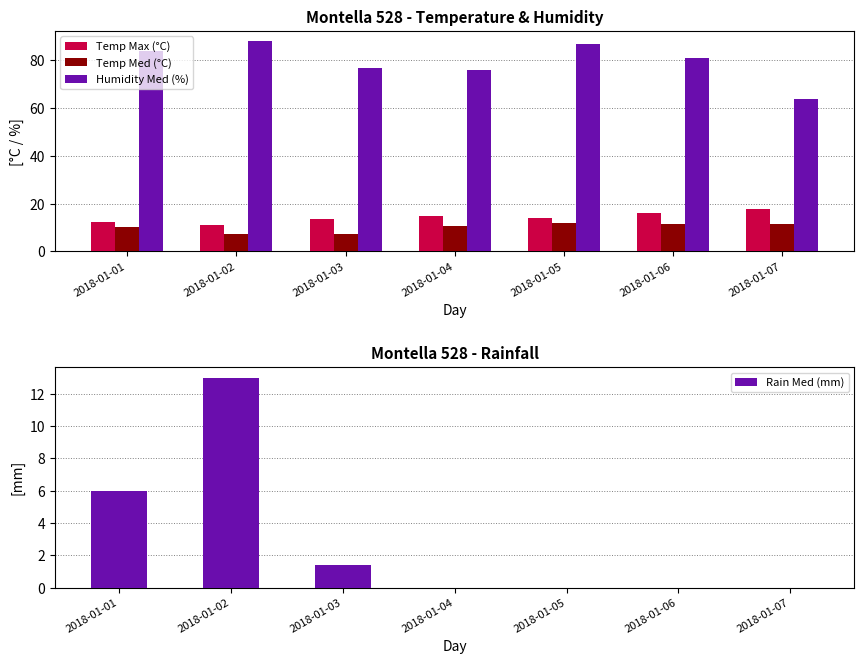

What is the highest value of the Humidity Med (%) series?

88.0